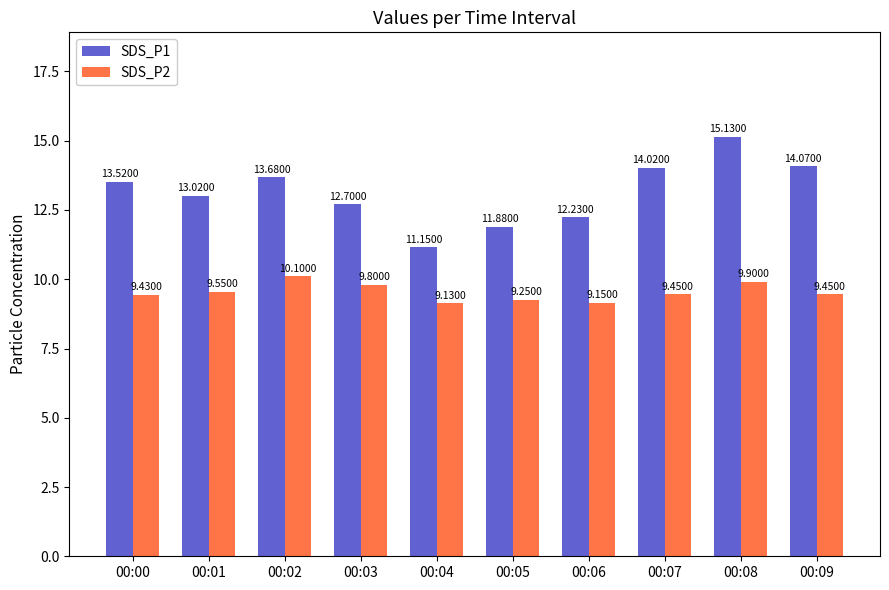

The value of SDS_P1 at 00:09 is 14.1. True or false?

True